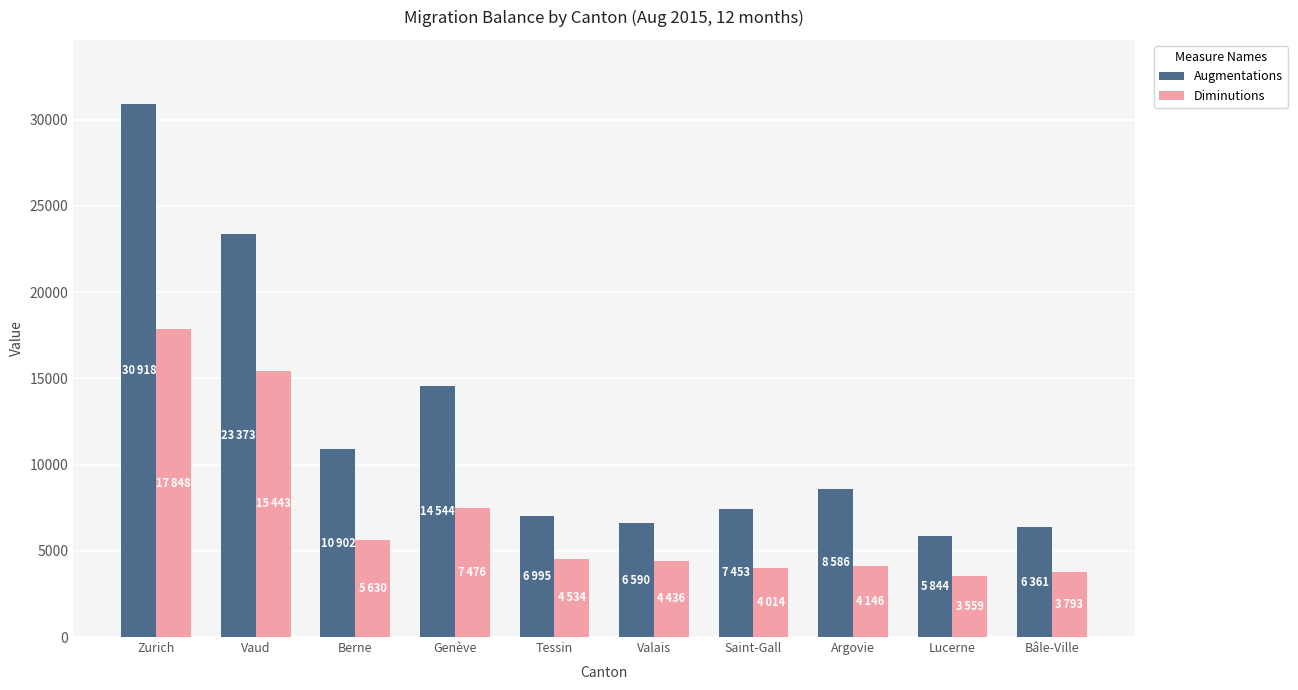

What is the greatest value displayed?

30918